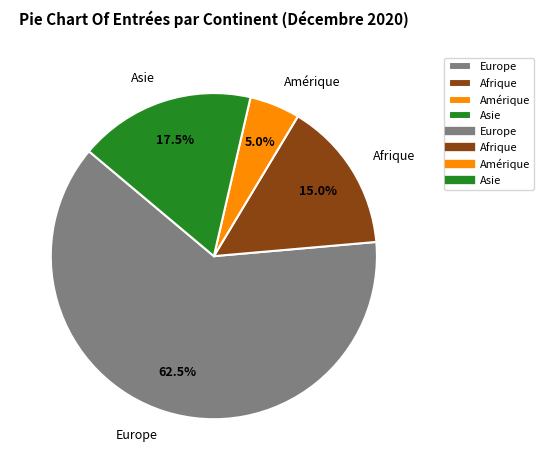

Rank the categories by value from highest to lowest.

Europe, Asie, Afrique, Amérique